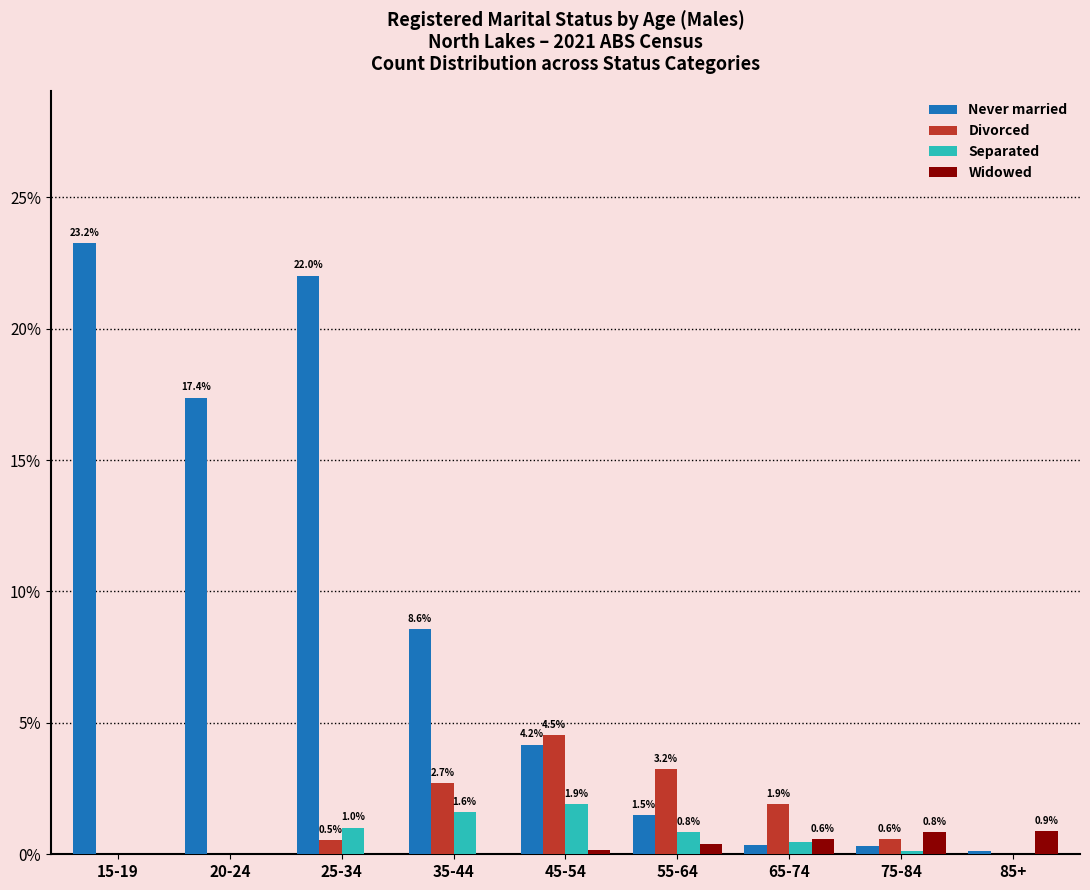

What is the total value across all series at 65-74?

3.3